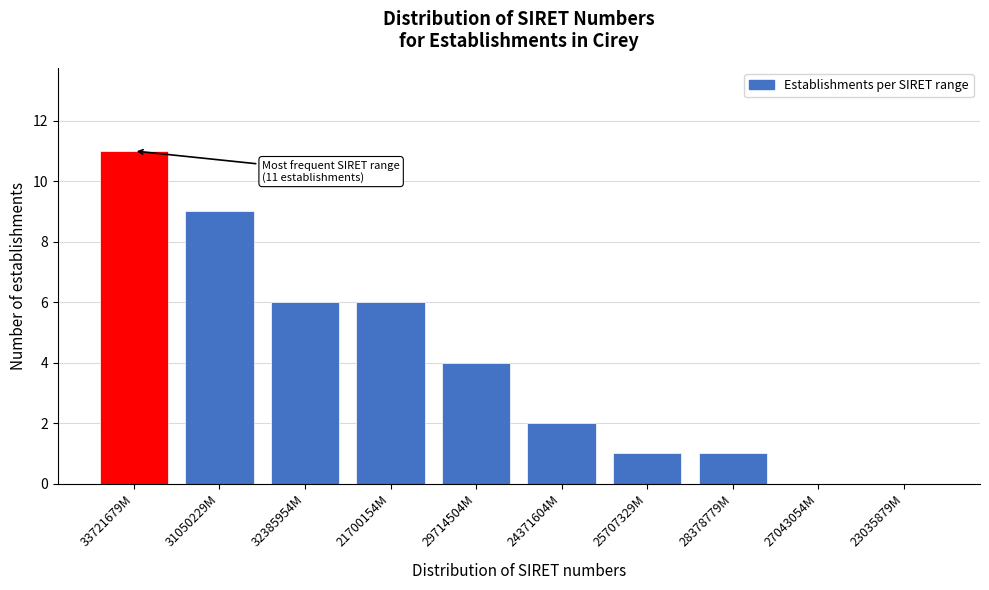

Reading right to left, list all the values displayed in this chart.

23035879M=0	27043054M=0	28378779M=1	25707329M=1	24371604M=2	29714504M=4	21700154M=6	32385954M=6	31050229M=9	33721679M=11